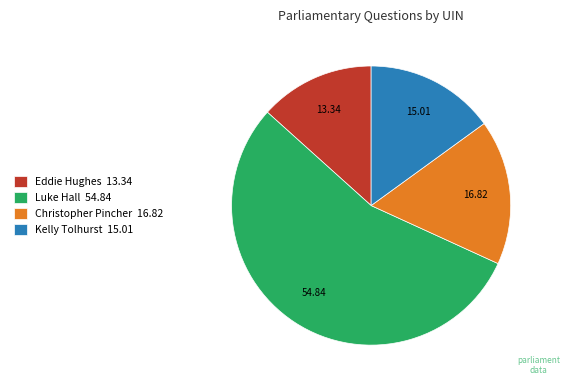

Which has a higher value, Christopher Pincher 16.82 or Luke Hall 54.84?

Luke Hall 54.84